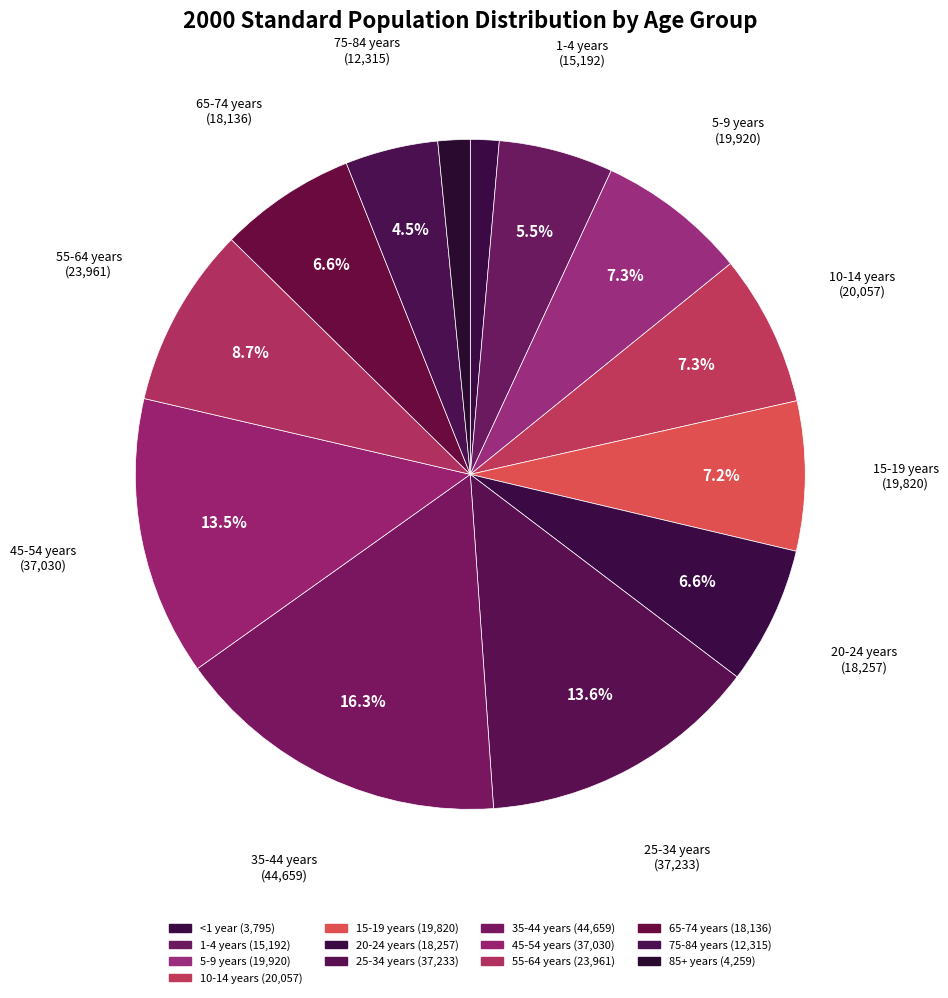

The <1 year slice represents 11% of the pie. True or false?

False